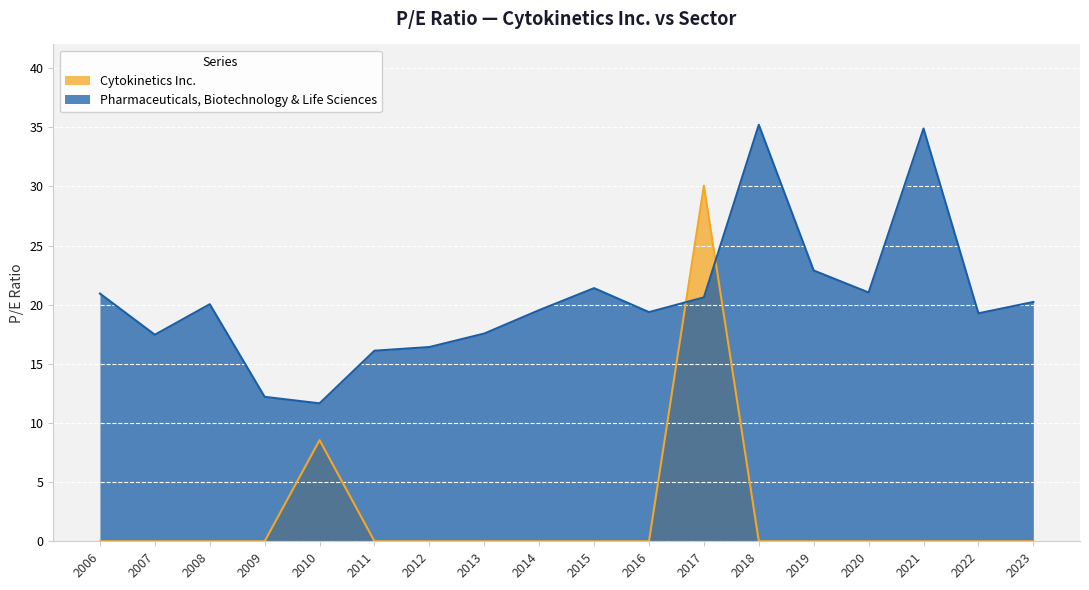

True or false: Pharmaceuticals, Biotechnology & Life Sciences has a value of 21.0 at 2020.

True